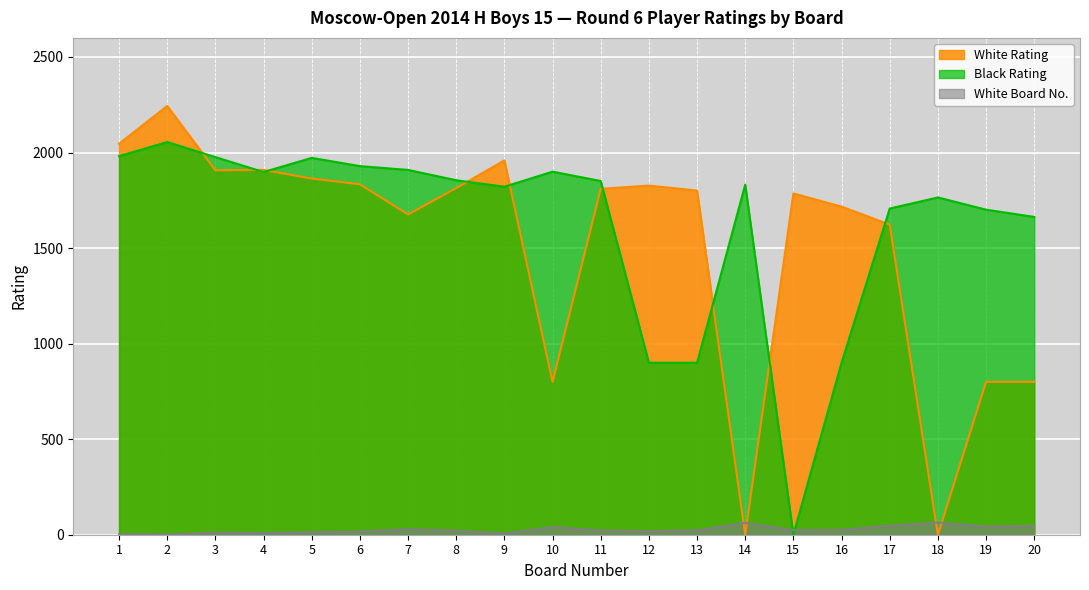

Where does the White Rating series first go above 1810?

1